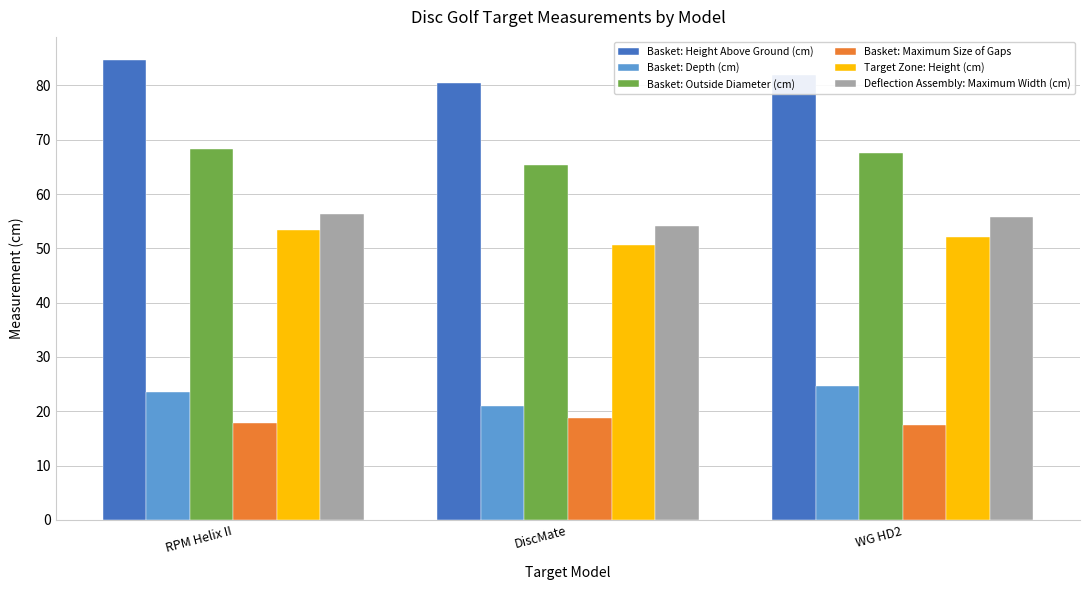

Is it true that Basket: Maximum Size of Gaps equals 17.8 at RPM Helix II?

True